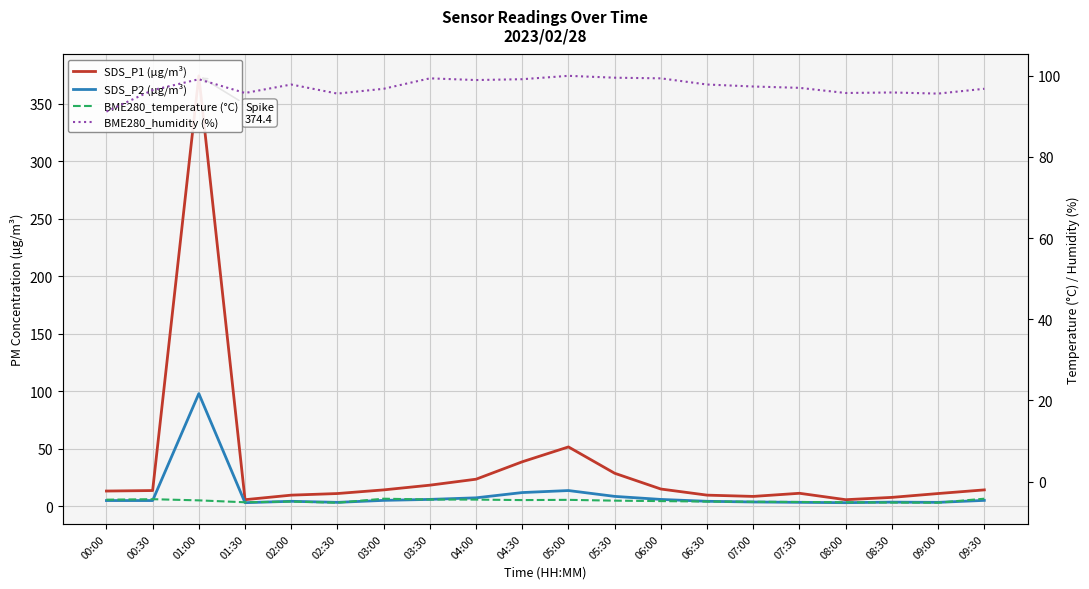

Which category has the lowest value in the BME280_humidity (%) series?

00:00